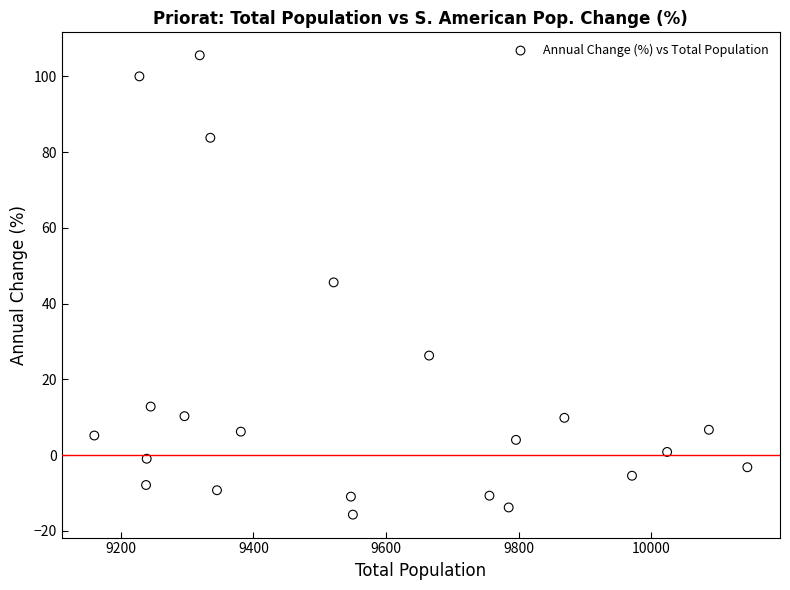

What is the range of Y values (max minus min)?

121.3